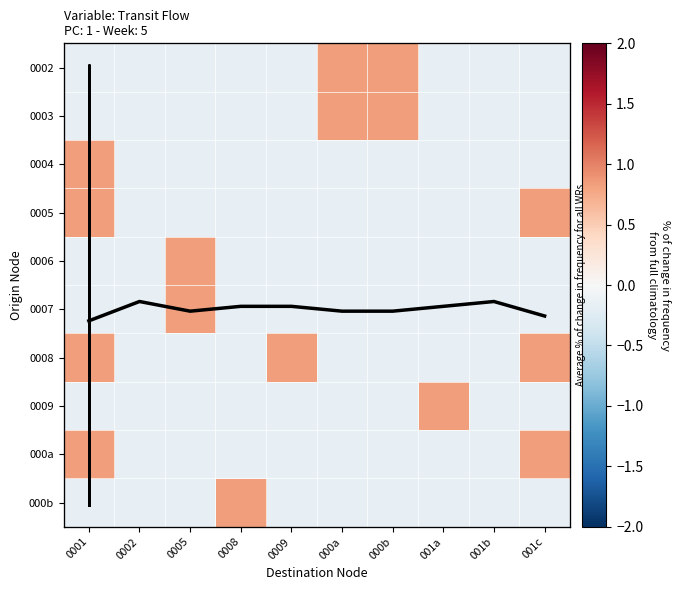

True or false: 0006 has a value of 1.3 at 0005.

False